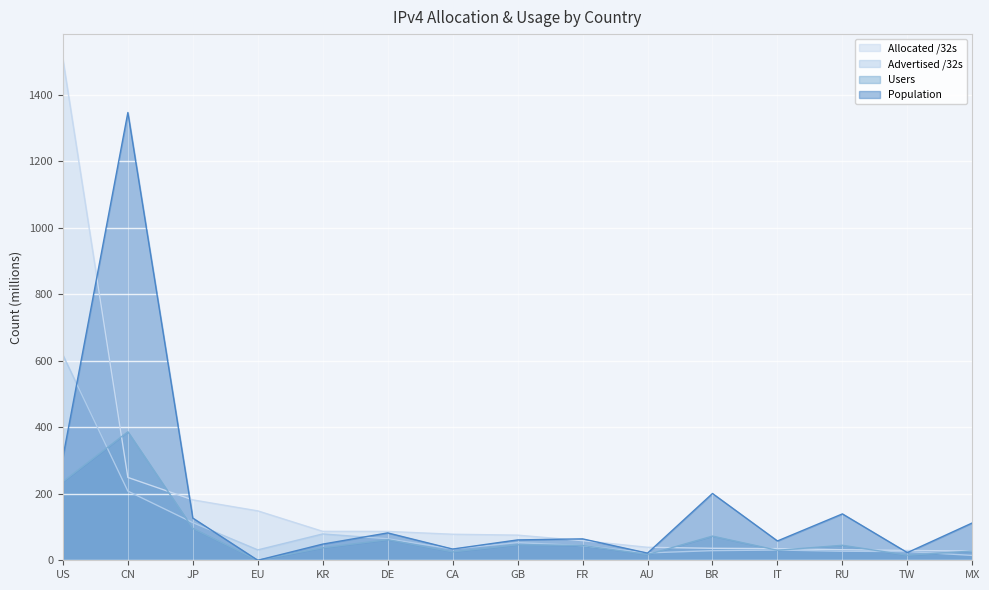

True or false: Users and Allocated /32s intersect in this chart.

True